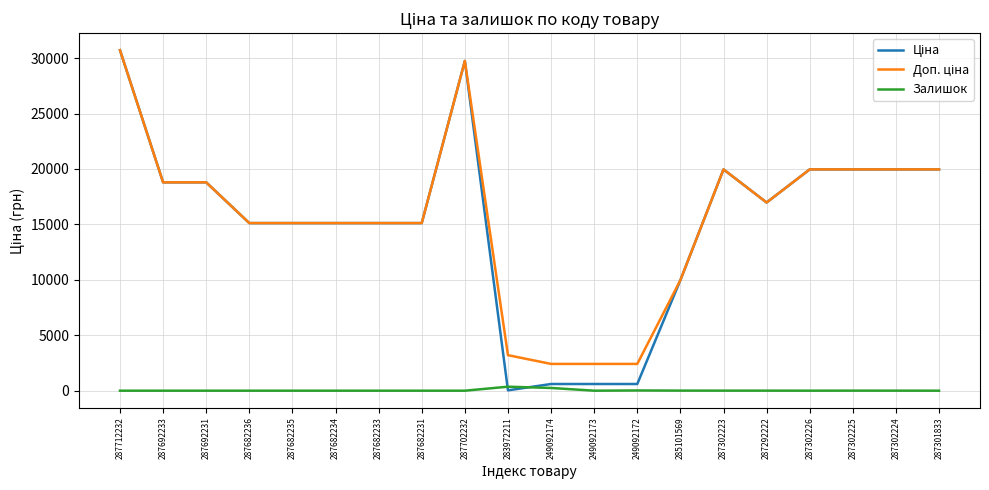

What is the greatest value displayed?

30717.1